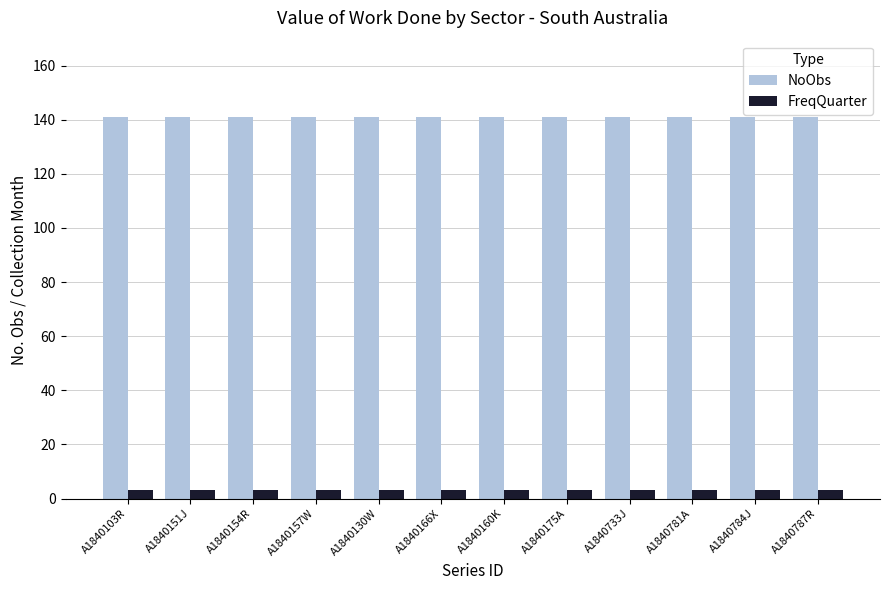

Reading right to left, what are all the values shown in this chart?

NoObs: A1840787R=141	A1840784J=141	A1840781A=141	A1840733J=141	A1840175A=141	A1840160K=141	A1840166X=141	A1840130W=141	A1840157W=141	A1840154R=141	A1840151J=141	A1840103R=141
FreqQuarter: A1840787R=3	A1840784J=3	A1840781A=3	A1840733J=3	A1840175A=3	A1840160K=3	A1840166X=3	A1840130W=3	A1840157W=3	A1840154R=3	A1840151J=3	A1840103R=3